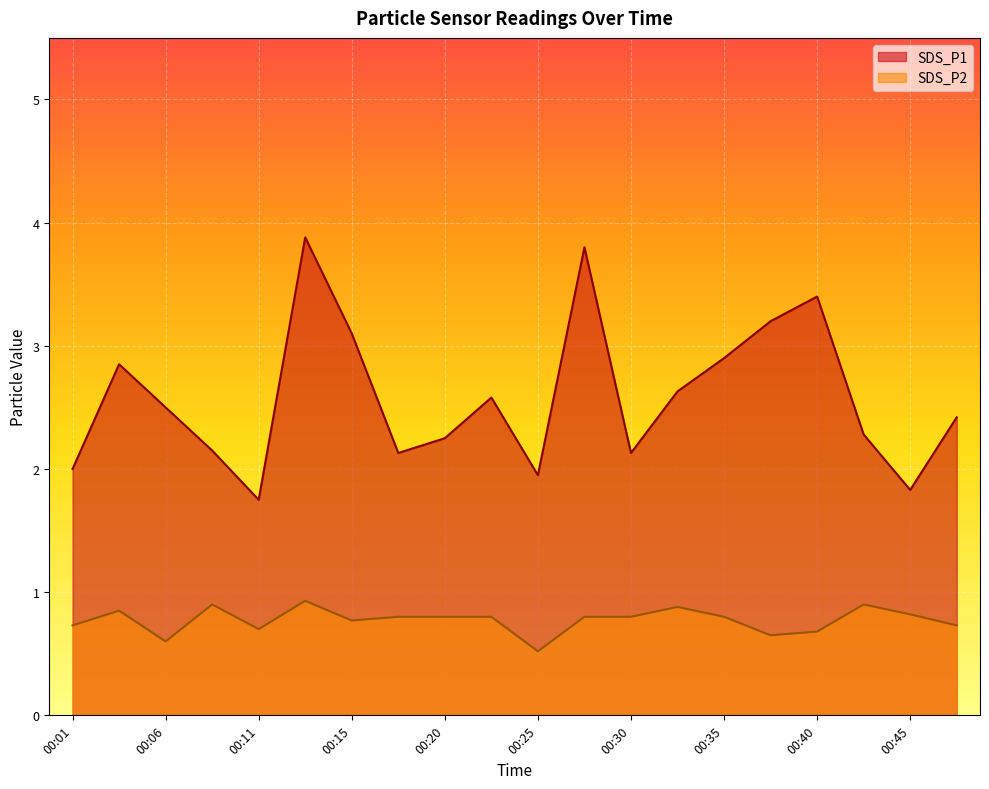

What is the maximum value shown in the chart?

3.9